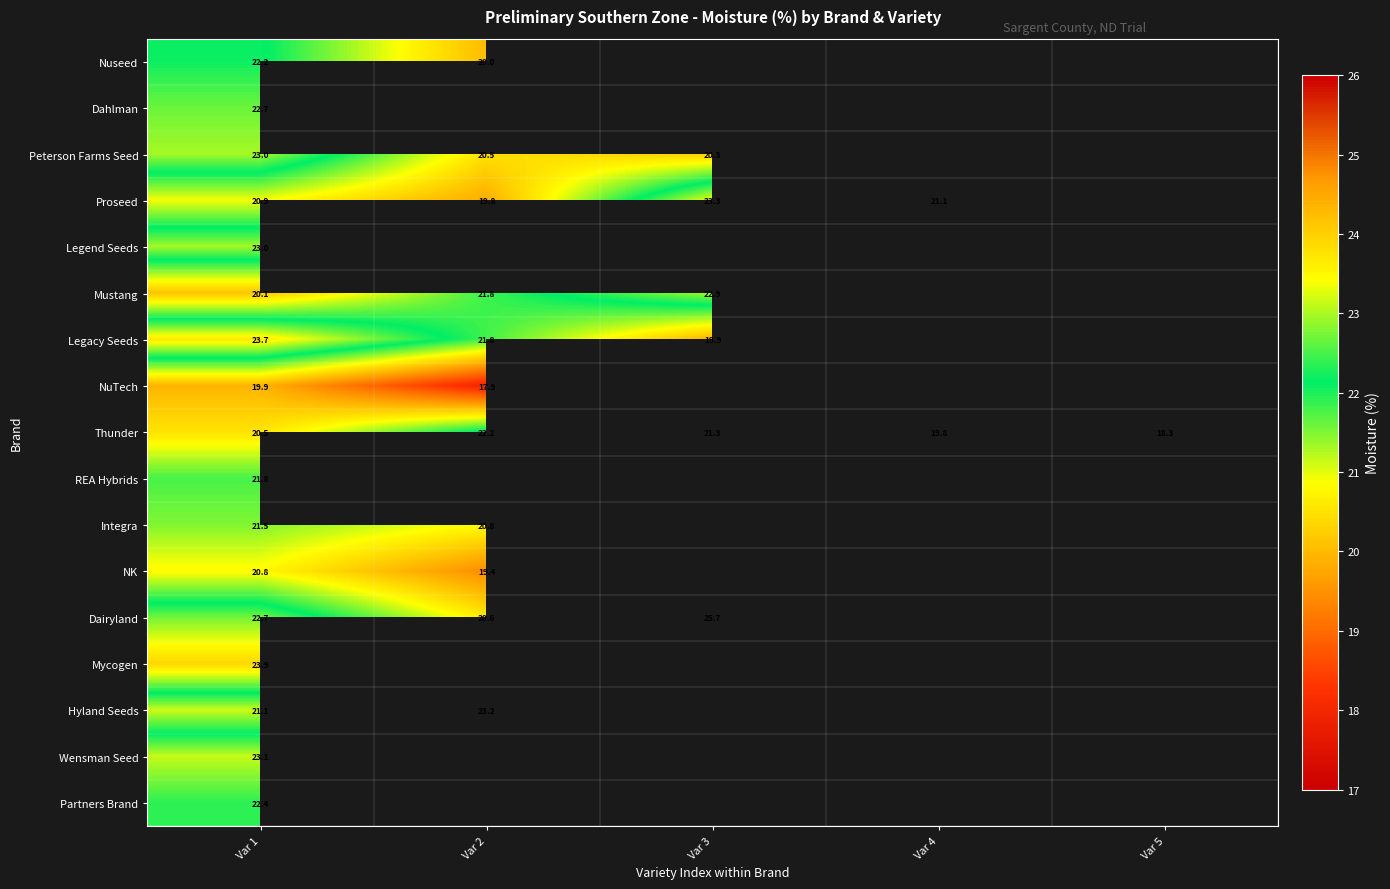

At which label does Partners Brand reach its peak?

Var 1